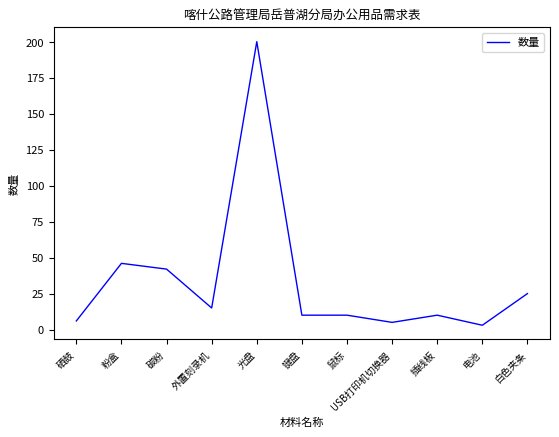

Where is the first local minimum?

外置刻录机